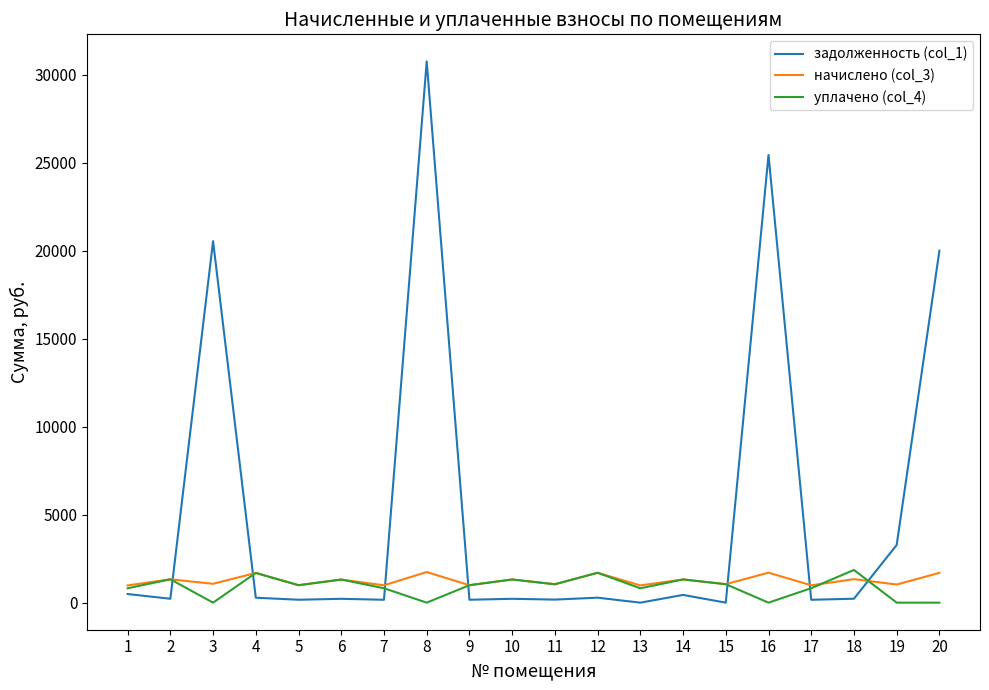

Which series has the largest range (max minus min)?

задолженность (col_1)